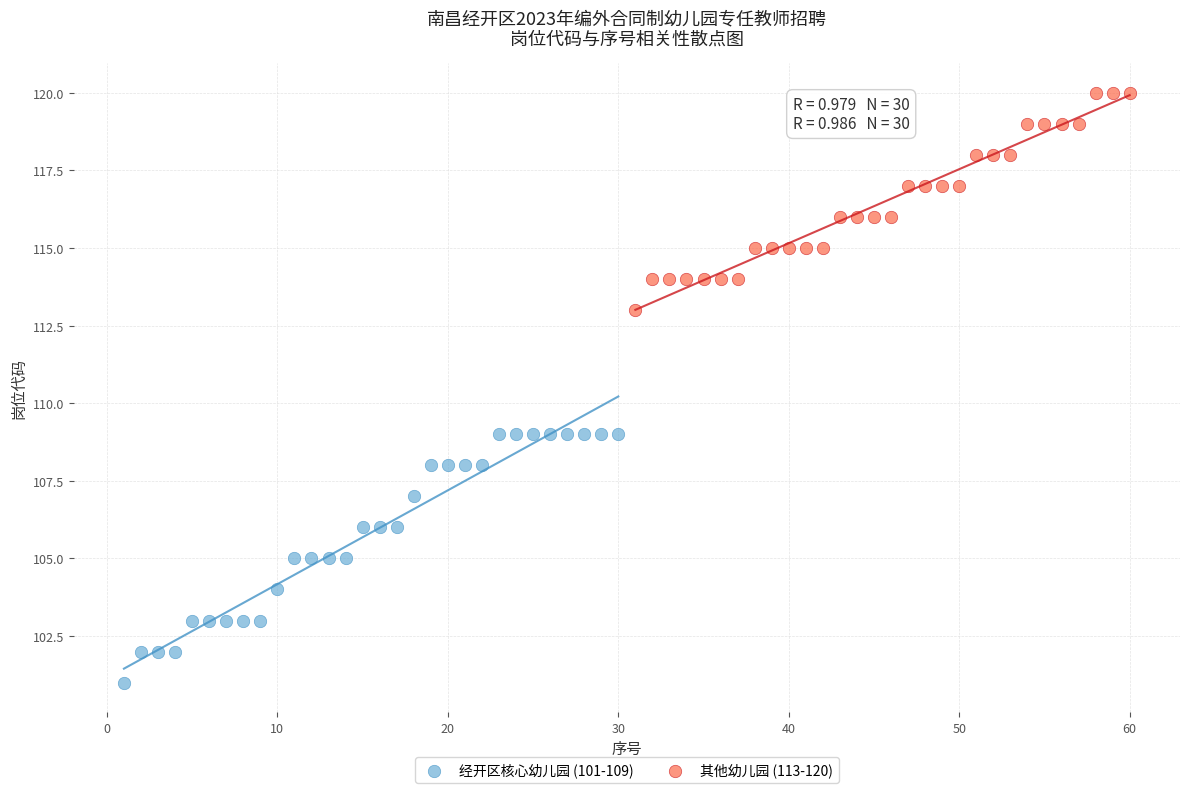

Which series reaches the maximum Y coordinate?

其他幼儿园 (113-120)